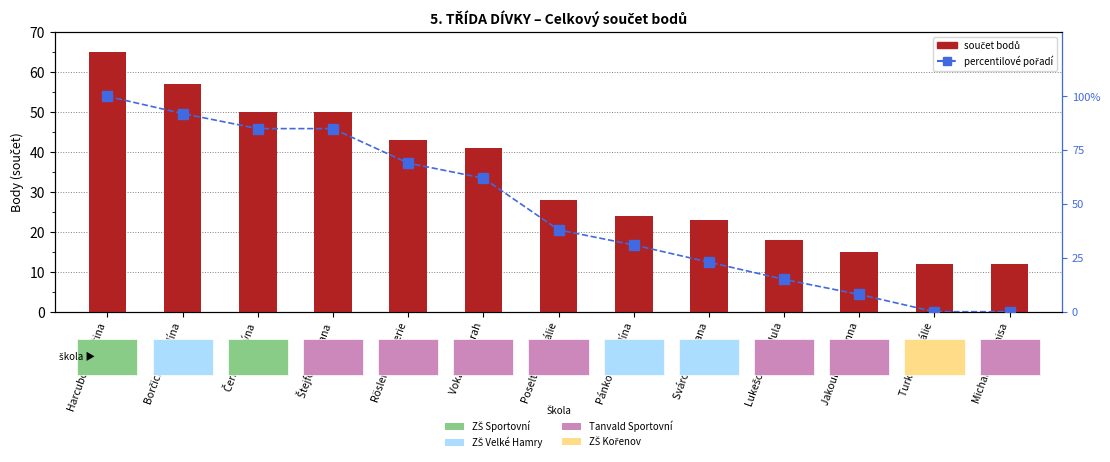

Does the chart contain stacked bars?

No